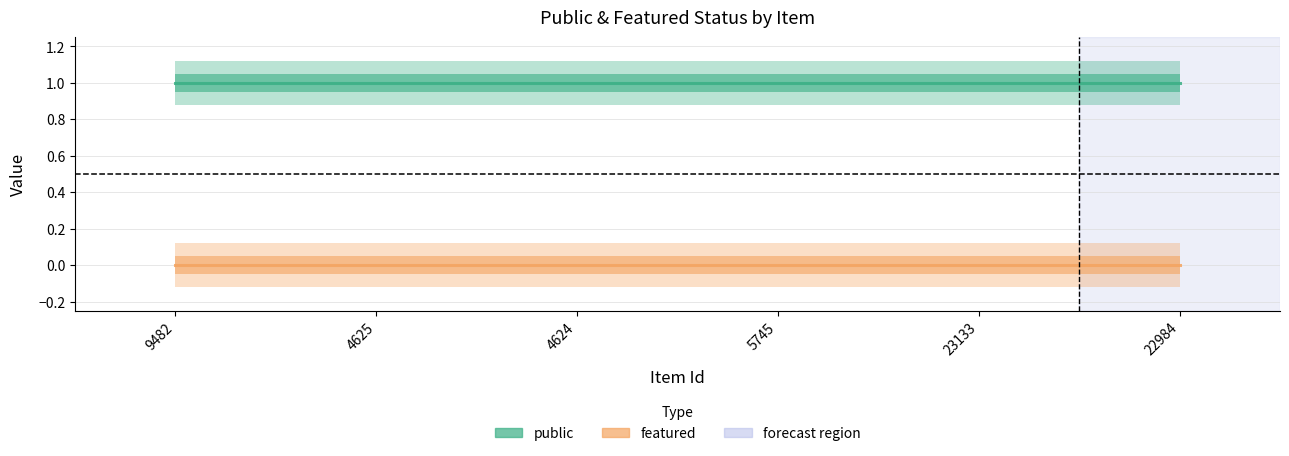

Where is featured nearest to the value 0?

9482